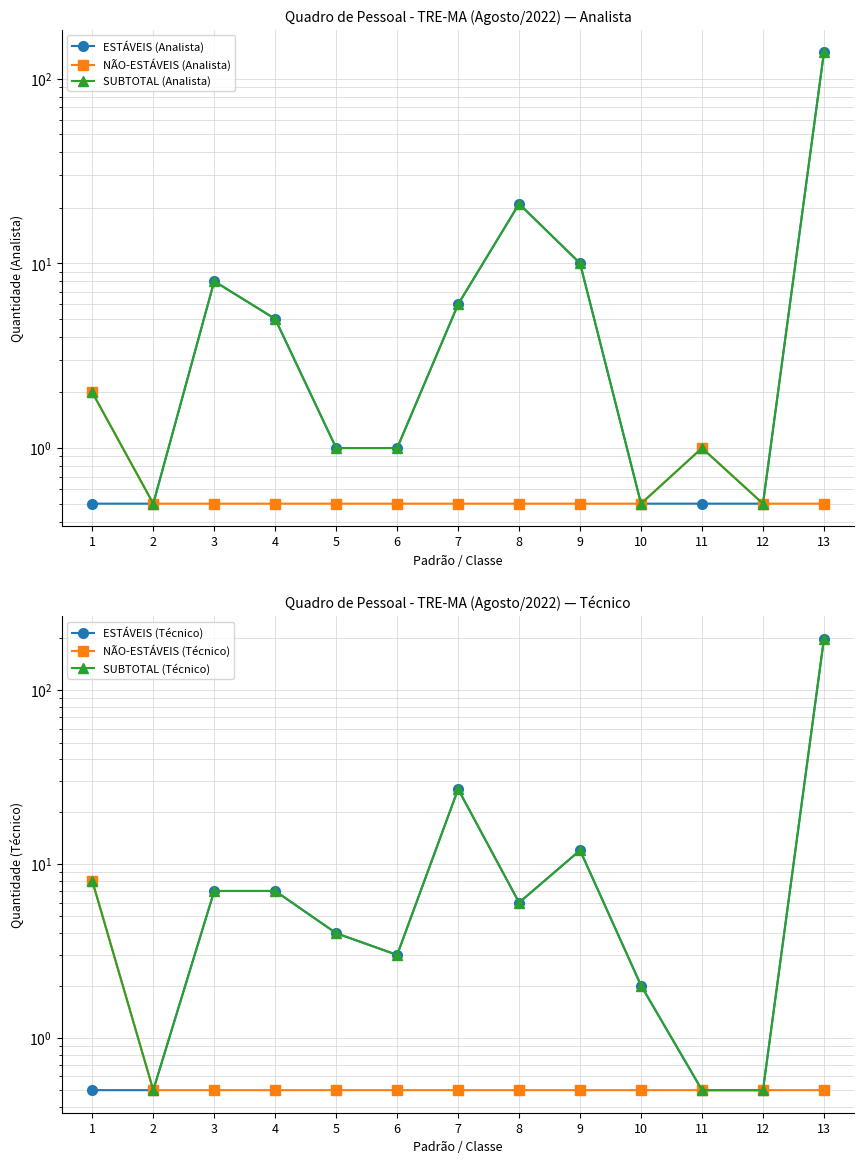

What is the difference between the highest and lowest values at 8?

20.5